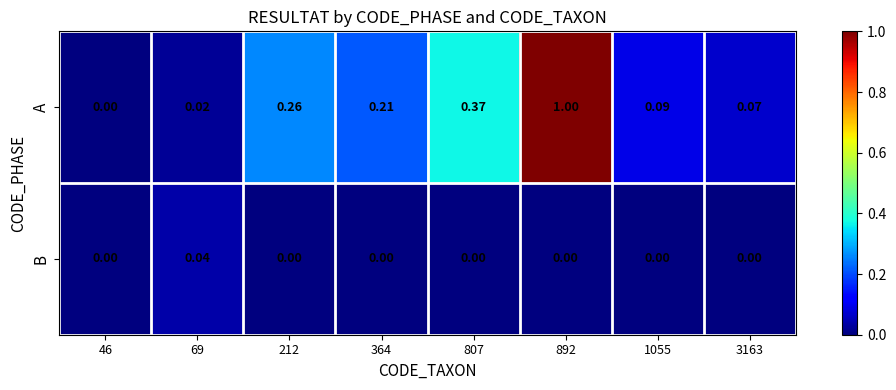

List the series in order of their overall mean, lowest first.

B, A